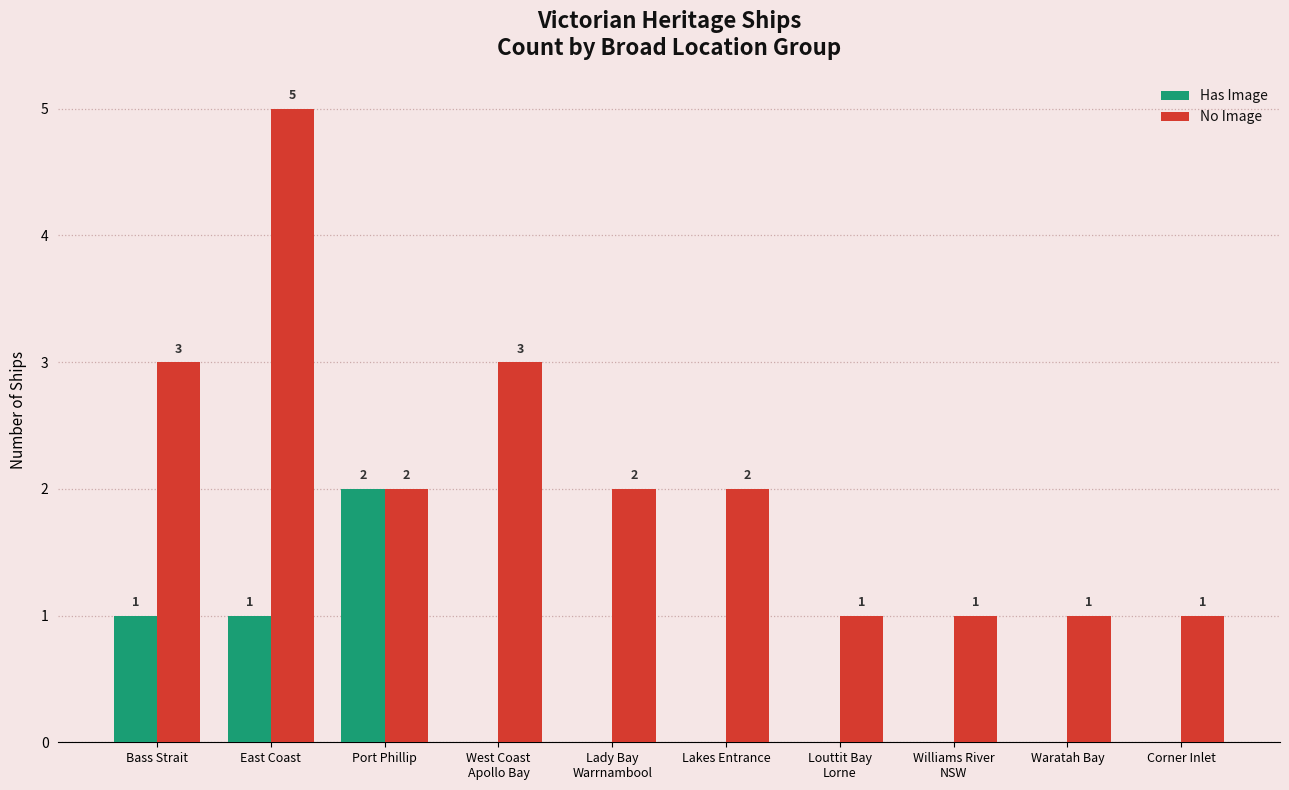

Is the value of Has Image at Lakes Entrance greater than the value of No Image at East Coast?

No